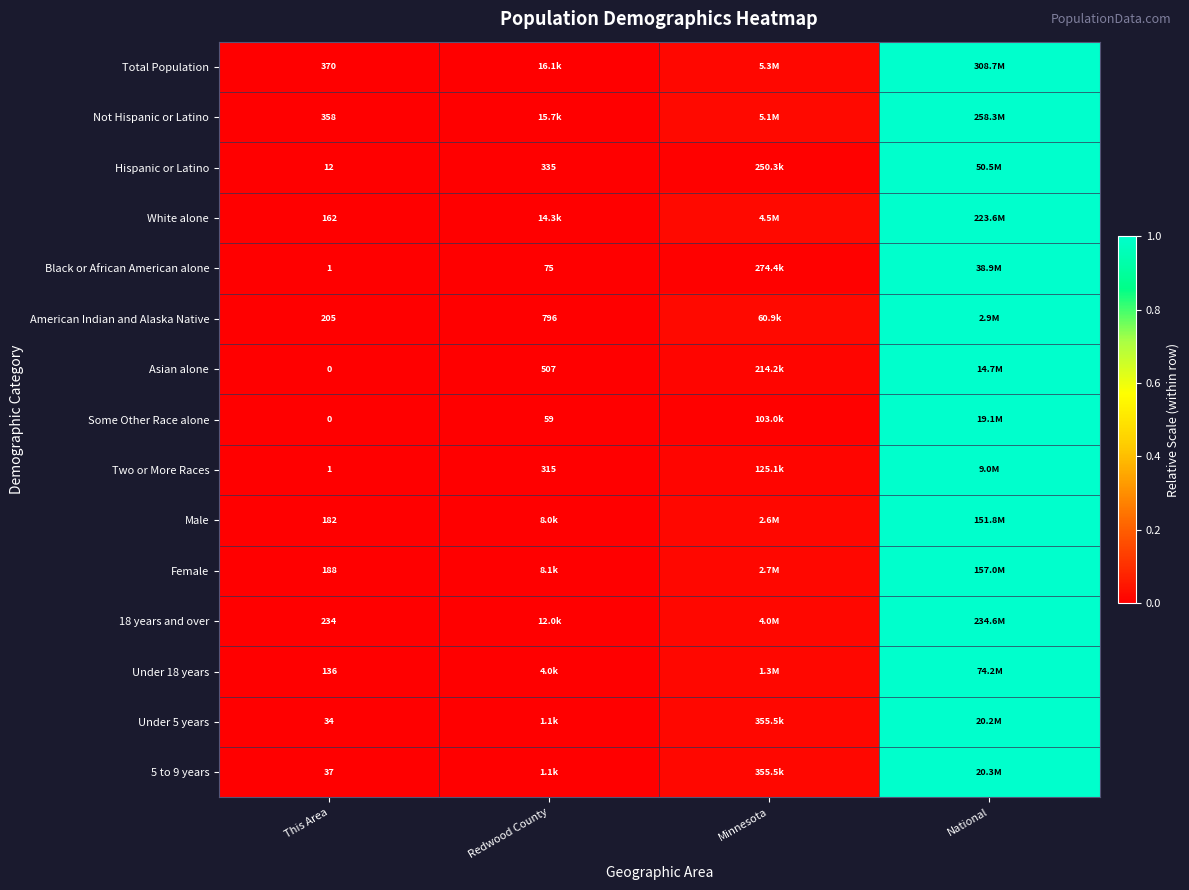

The Black or African American alone series shows 0.0 at This Area. True or false?

True